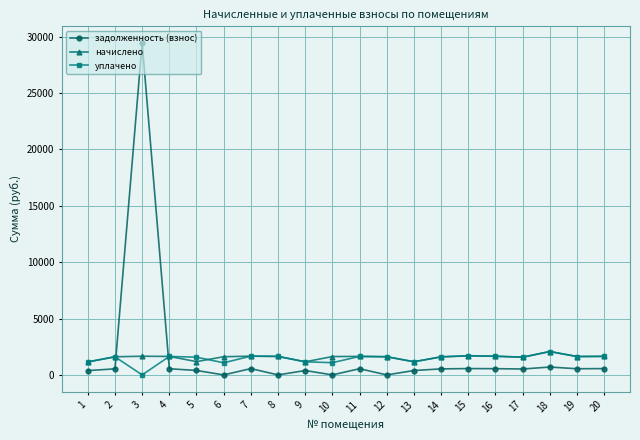

The начислено series shows 2072.1 at 18. True or false?

True